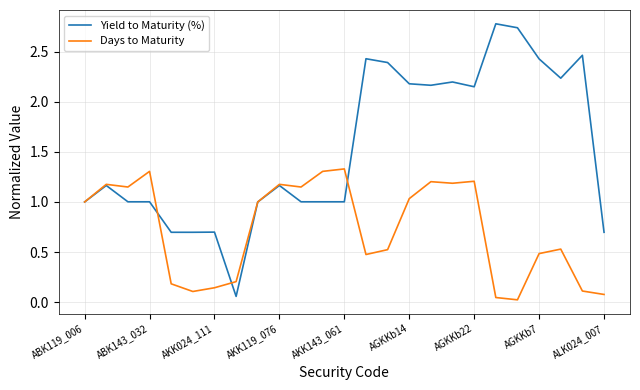

Which series has the widest spread of values?

Yield to Maturity (%)